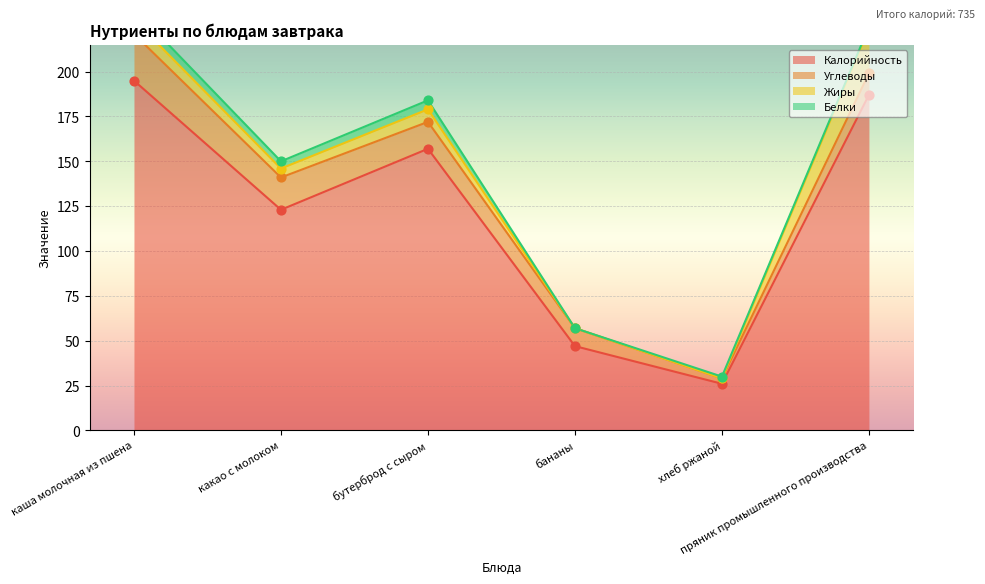

Which series has the largest total across all categories?

Калорийность